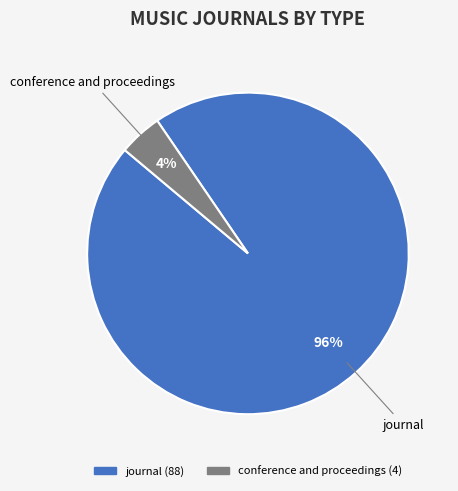

Rank the categories by value from highest to lowest.

journal, conference and proceedings